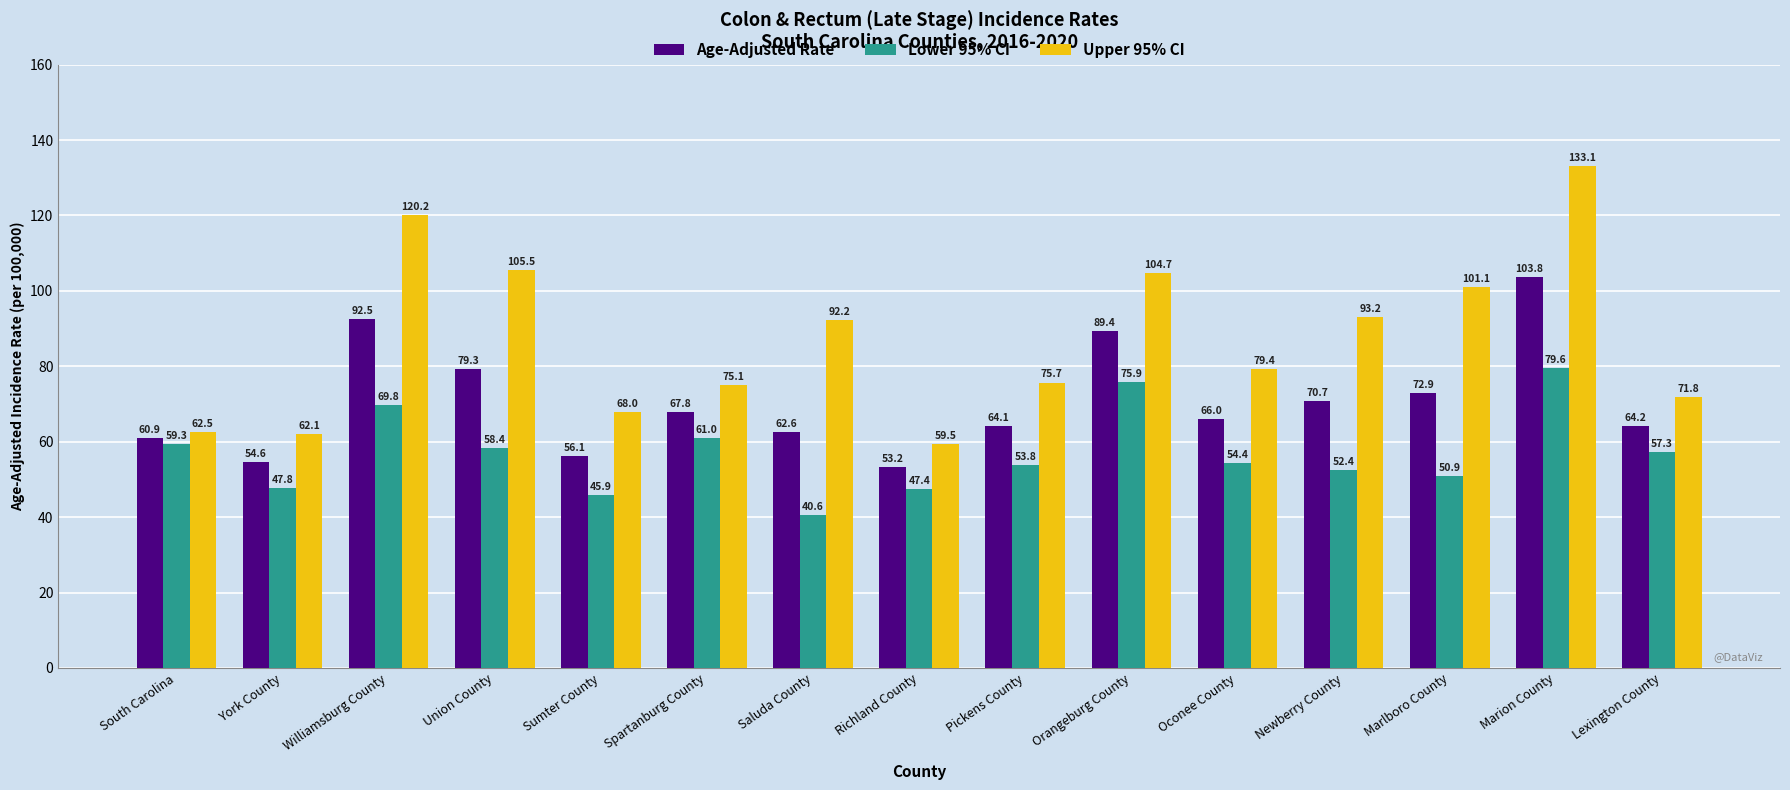

Which category has the highest value in the Upper 95% CI series?

Marion County